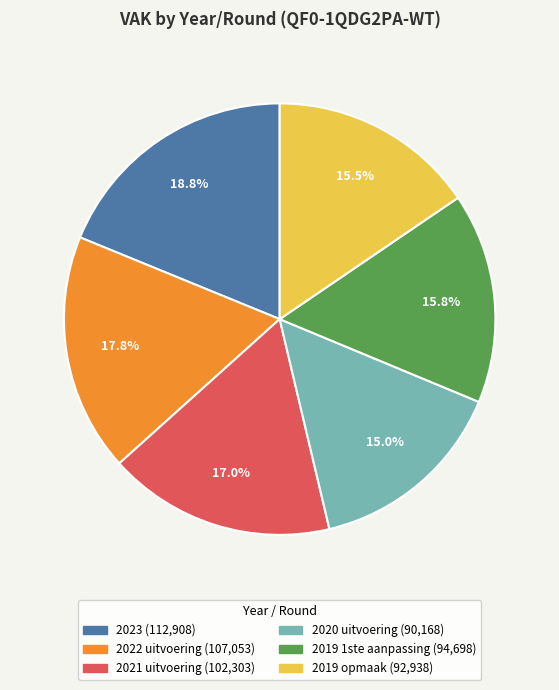

How many slices are in this pie chart?

6